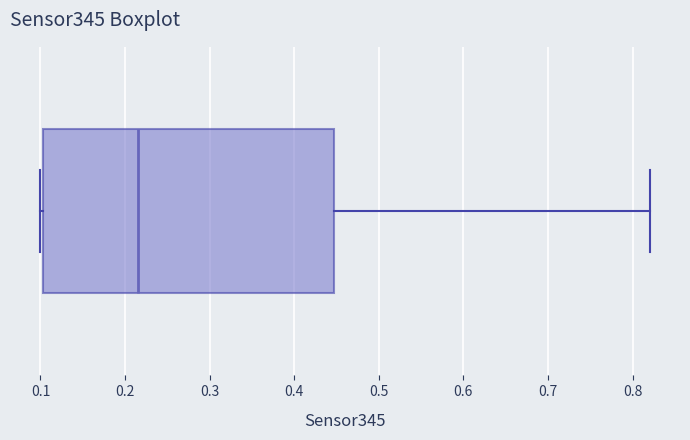

Transcribe this box plot: give where the median line is, the range the box spans, and where the two whiskers end, as read against the x-axis. The values are not printed on the chart, so give them approximately, as read against the axis.

median 0.22, box 0.10 to 0.45, whiskers 0.10 to 0.82